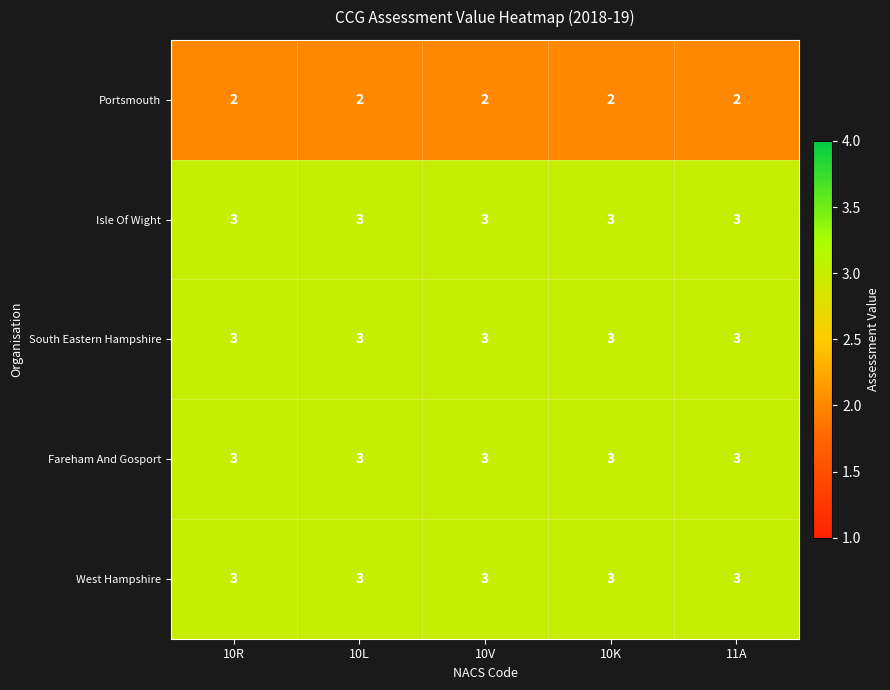

What is the minimum value for South Eastern Hampshire?

3